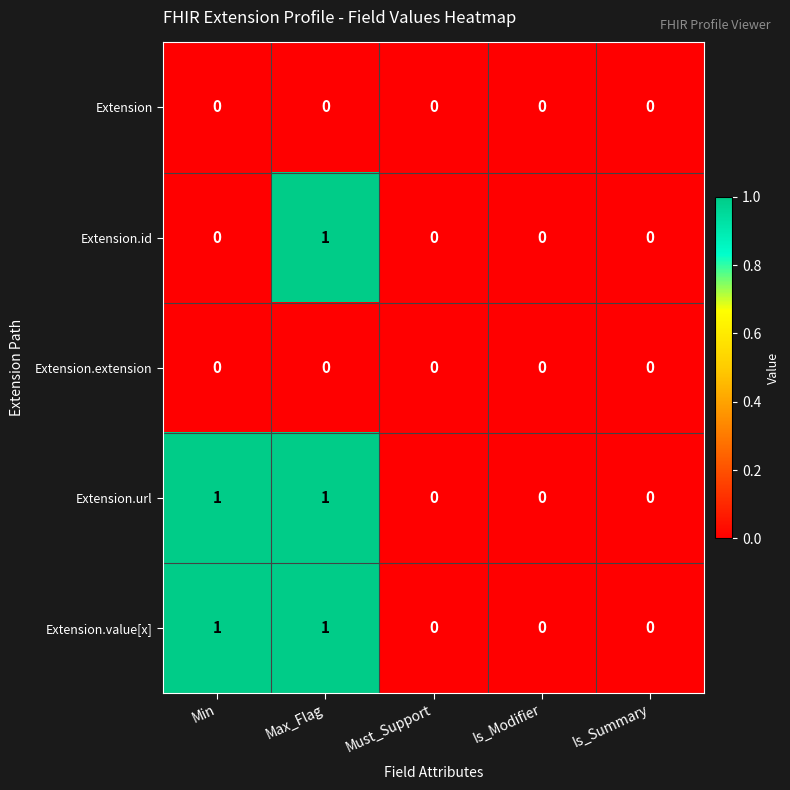

Reading right to left, transcribe all the data shown in this chart.

Extension: 0	0	0	0	0
Extension.id: 0	0	0	1	0
Extension.extension: 0	0	0	0	0
Extension.url: 0	0	0	1	1
Extension.value[x]: 0	0	0	1	1